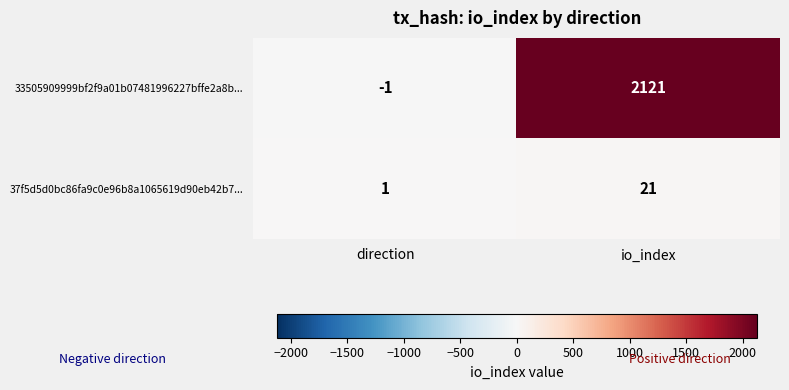

What is the sum of all 33505909999bf2f9a01b07481996227bffe2a8b... values?

2120